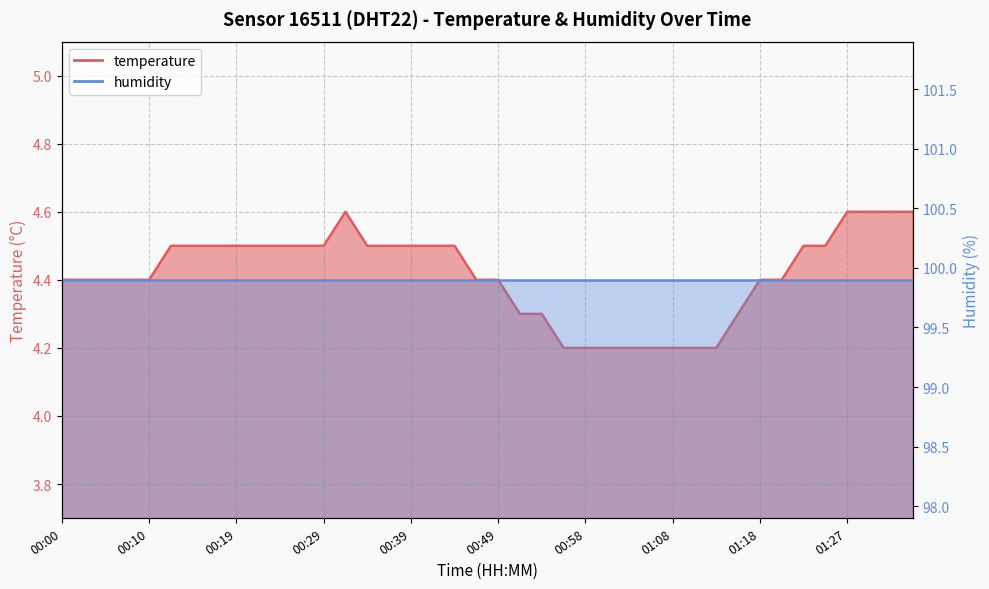

What is the difference between the maximum and minimum values?

0.4